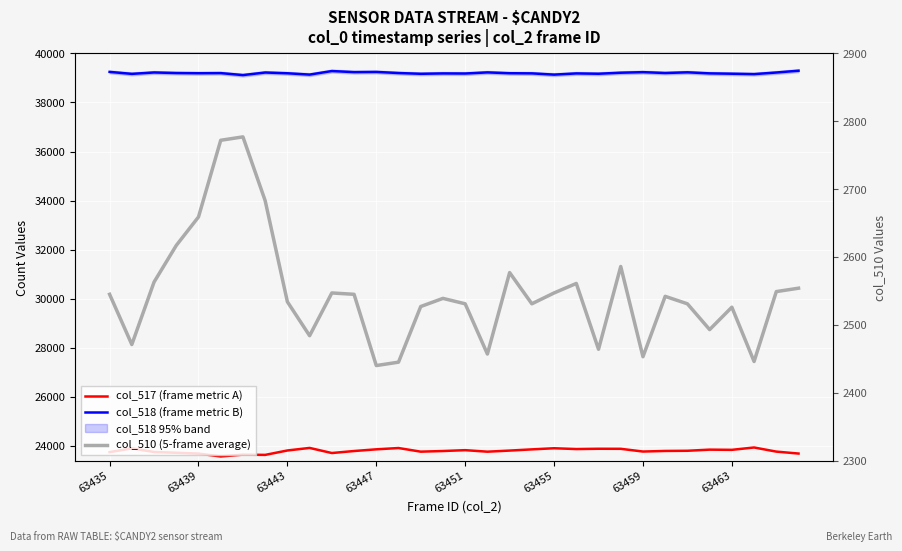

Which series has the largest total across all categories?

col_518 (frame metric B)